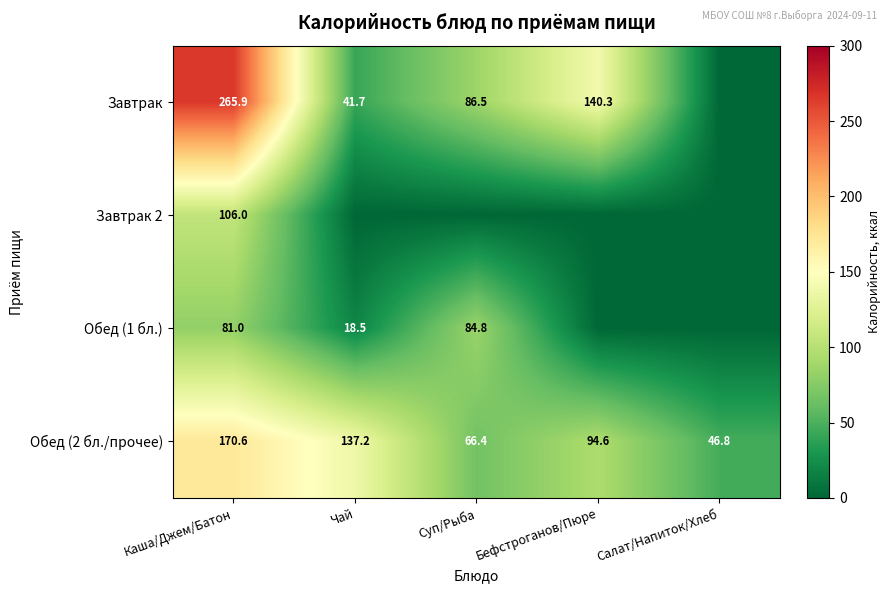

What is the difference between the Обед (1 бл.) values at Каша/Джем/Батон and Суп/Рыба?

3.8